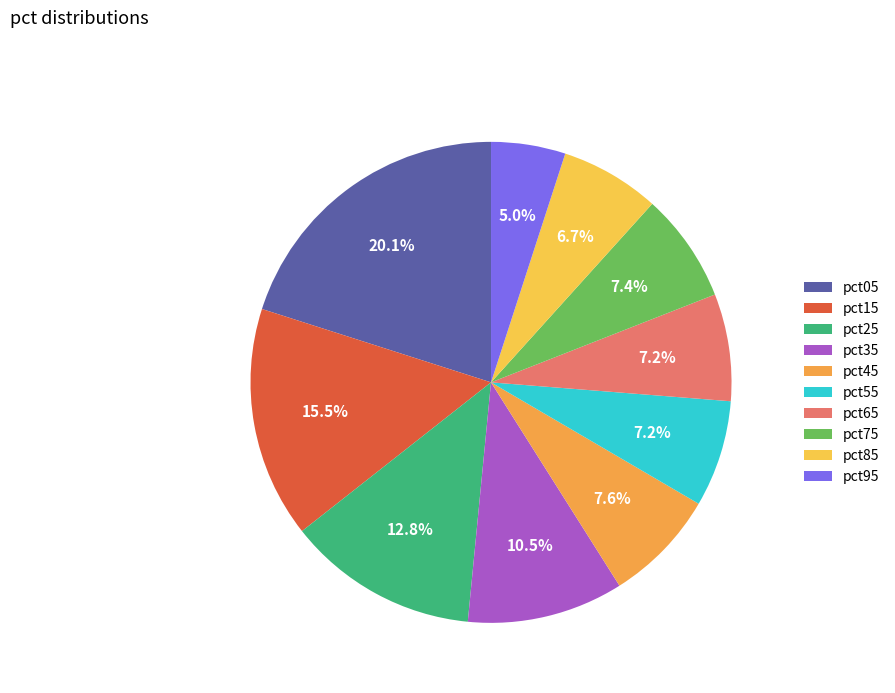

Count the number of slices in the pie.

10